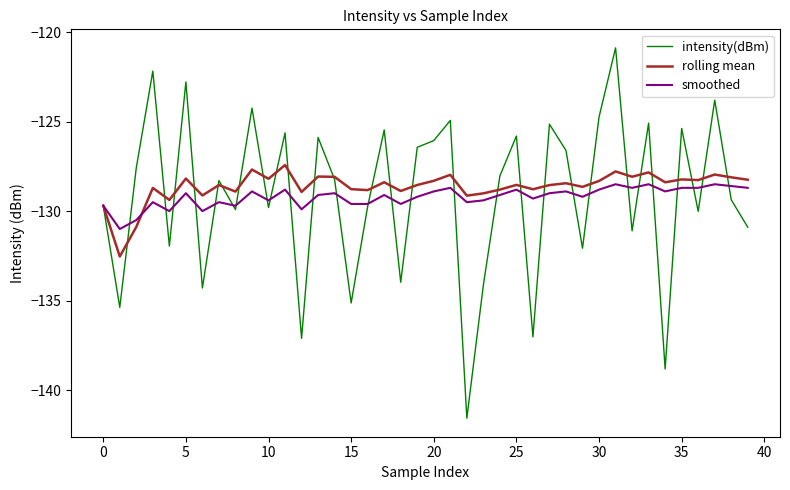

Rank the series by their maximum value, from lowest to highest.

smoothed, rolling mean, intensity(dBm)